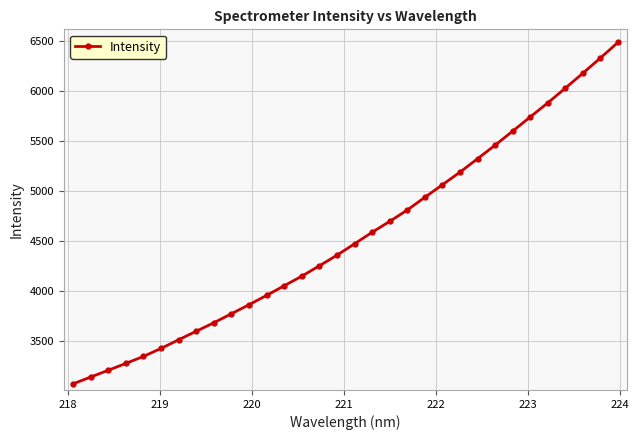

What is the smallest value displayed?

3075.4